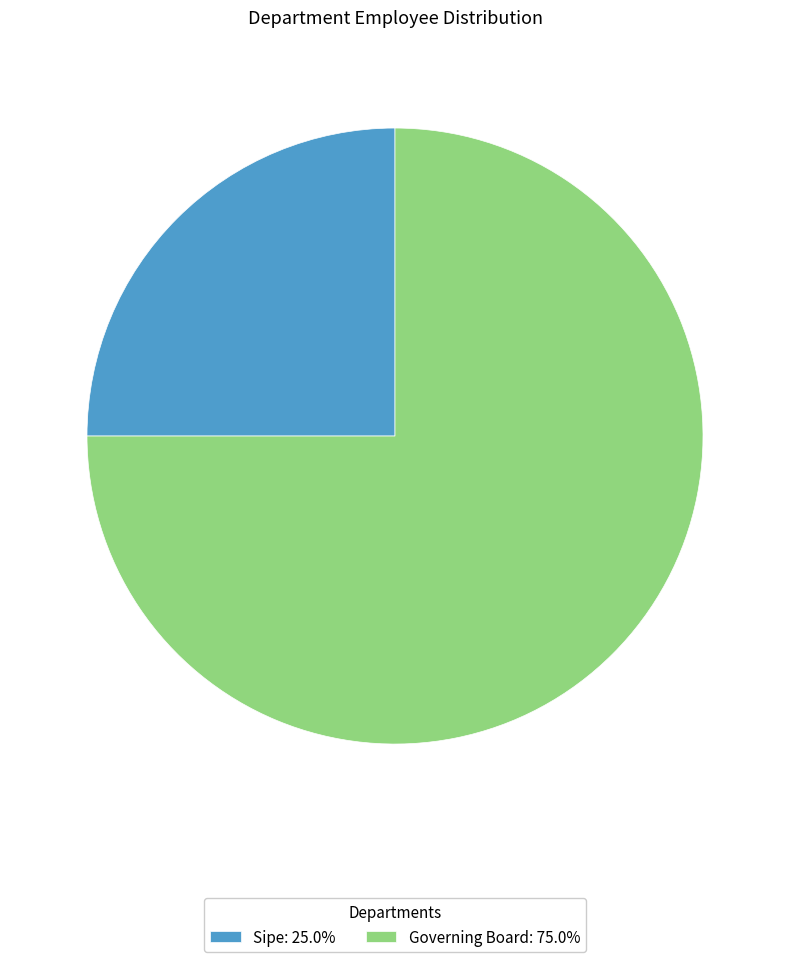

True or false: Sipe accounts for 36% of the total.

False